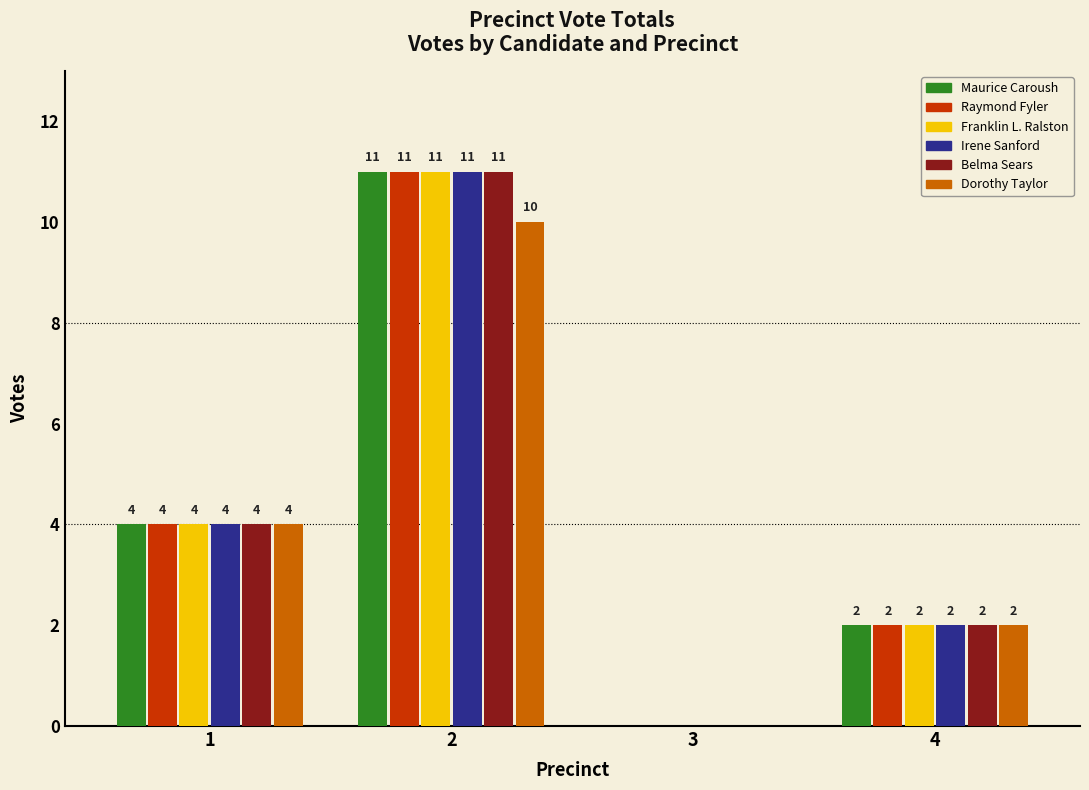

What are all the series names shown in the legend?

Maurice Caroush, Raymond Fyler, Franklin L. Ralston, Irene Sanford, Belma Sears, Dorothy Taylor